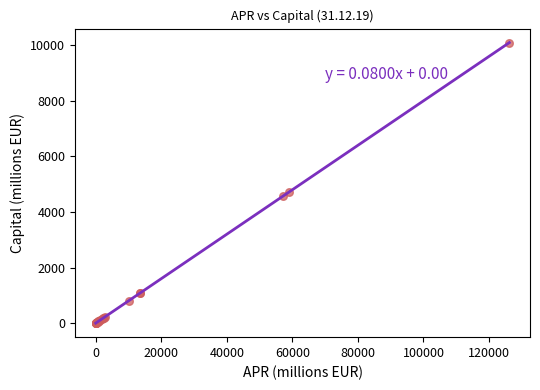

What Y value in the scatter plot is closest to 5047?

4707.1